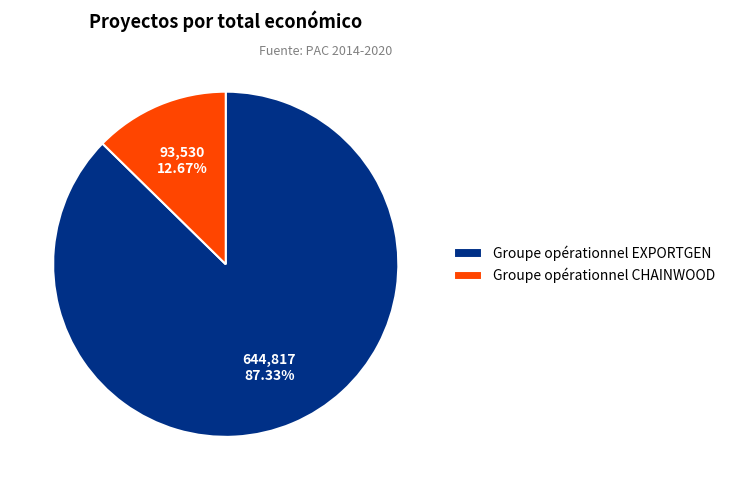

To the nearest percent, what is the average slice percentage?

50%